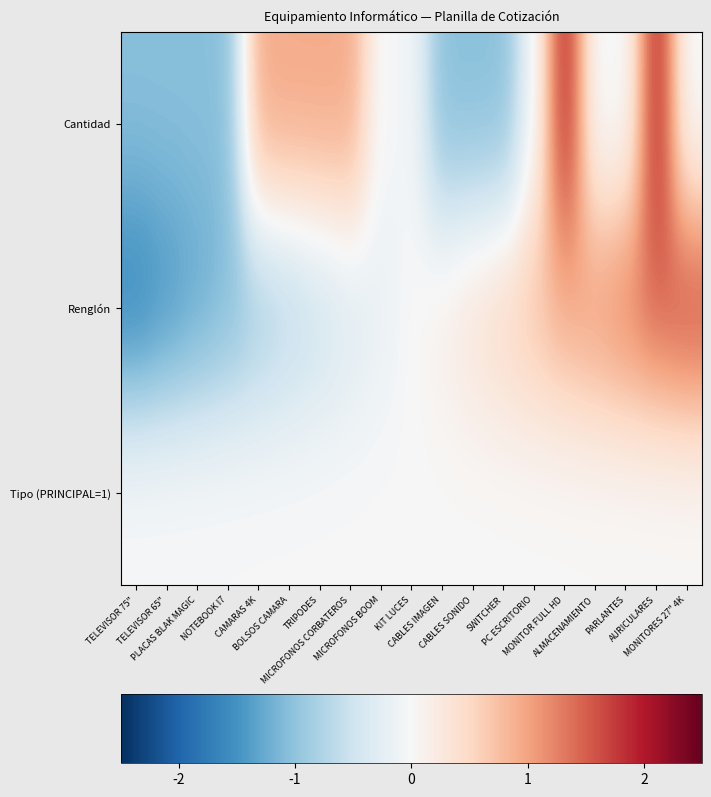

At how many categories does at least one series exceed 0?

13